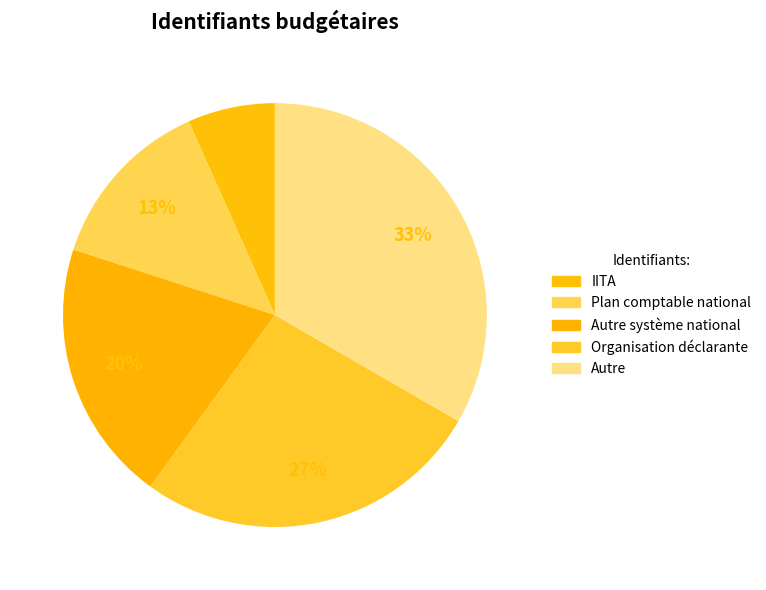

Combined, do Autre système national and IITA account for over 50%?

No